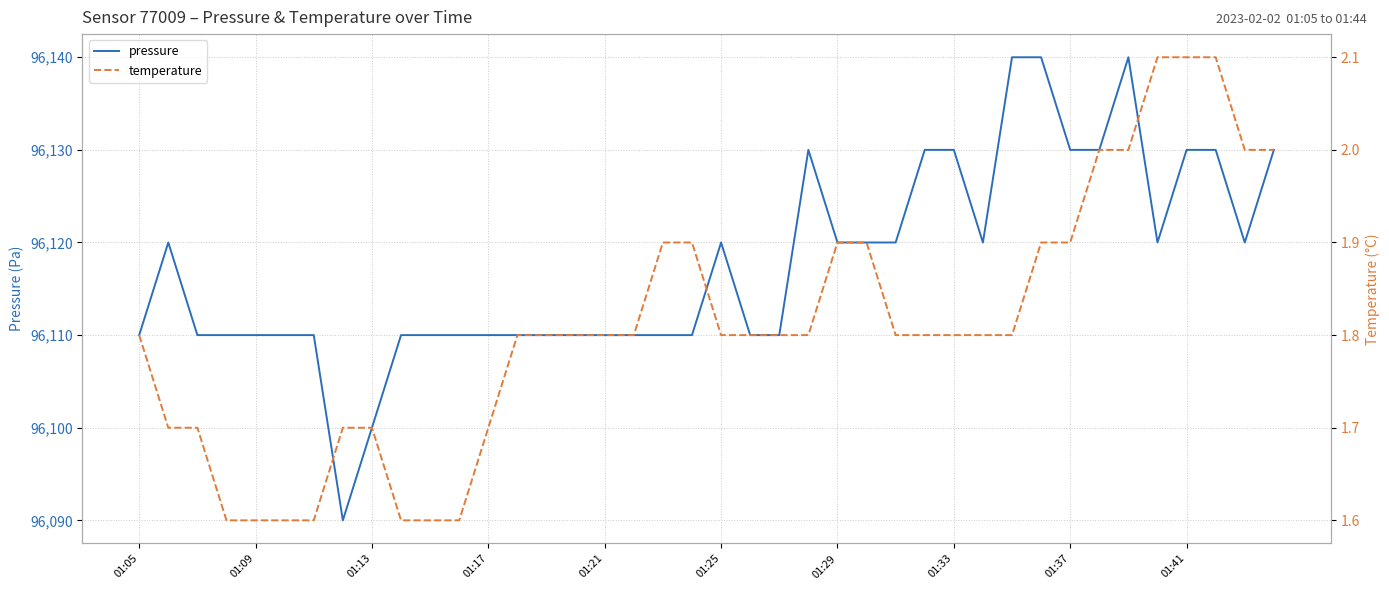

Does the chart display data point markers on the line(s)?

No